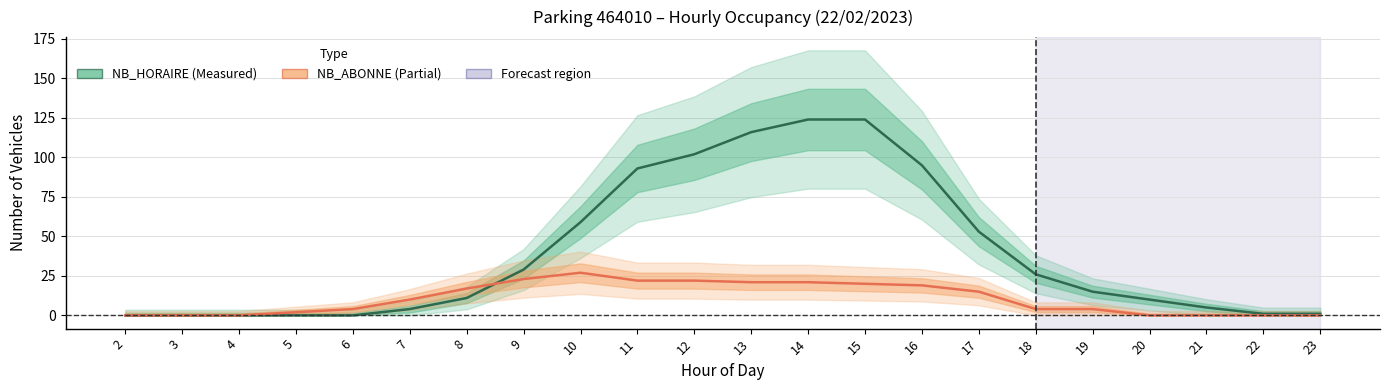

What is the difference between the second highest and second lowest values in the NB_ABONNE series?

23